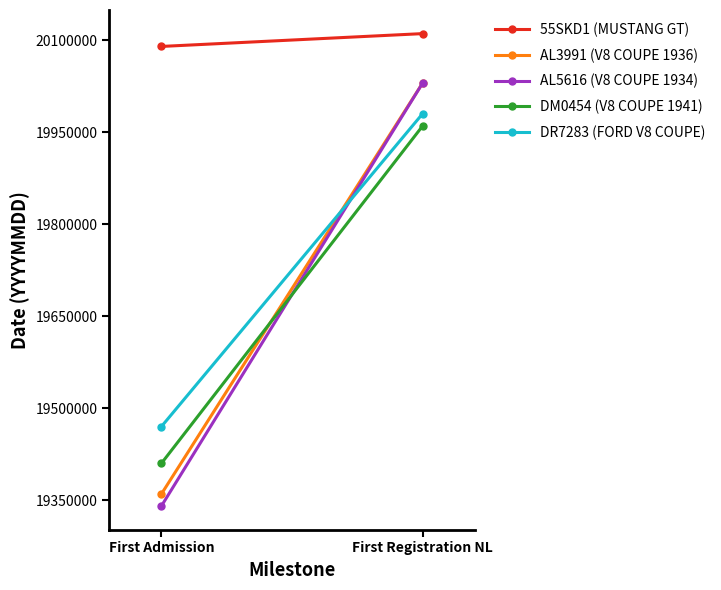

What is the spread (max minus min) of values at First Registration NL?

150685